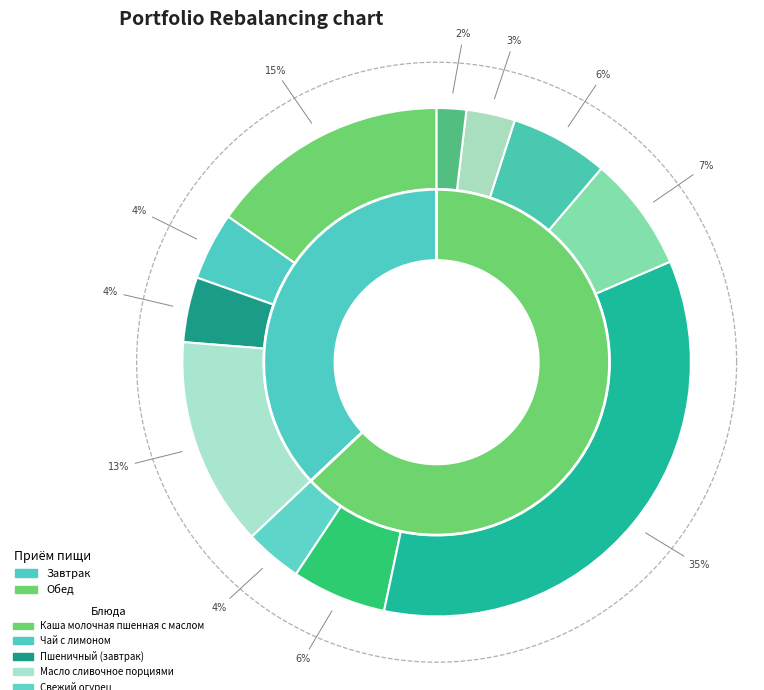

How many segments does this pie chart have?

11